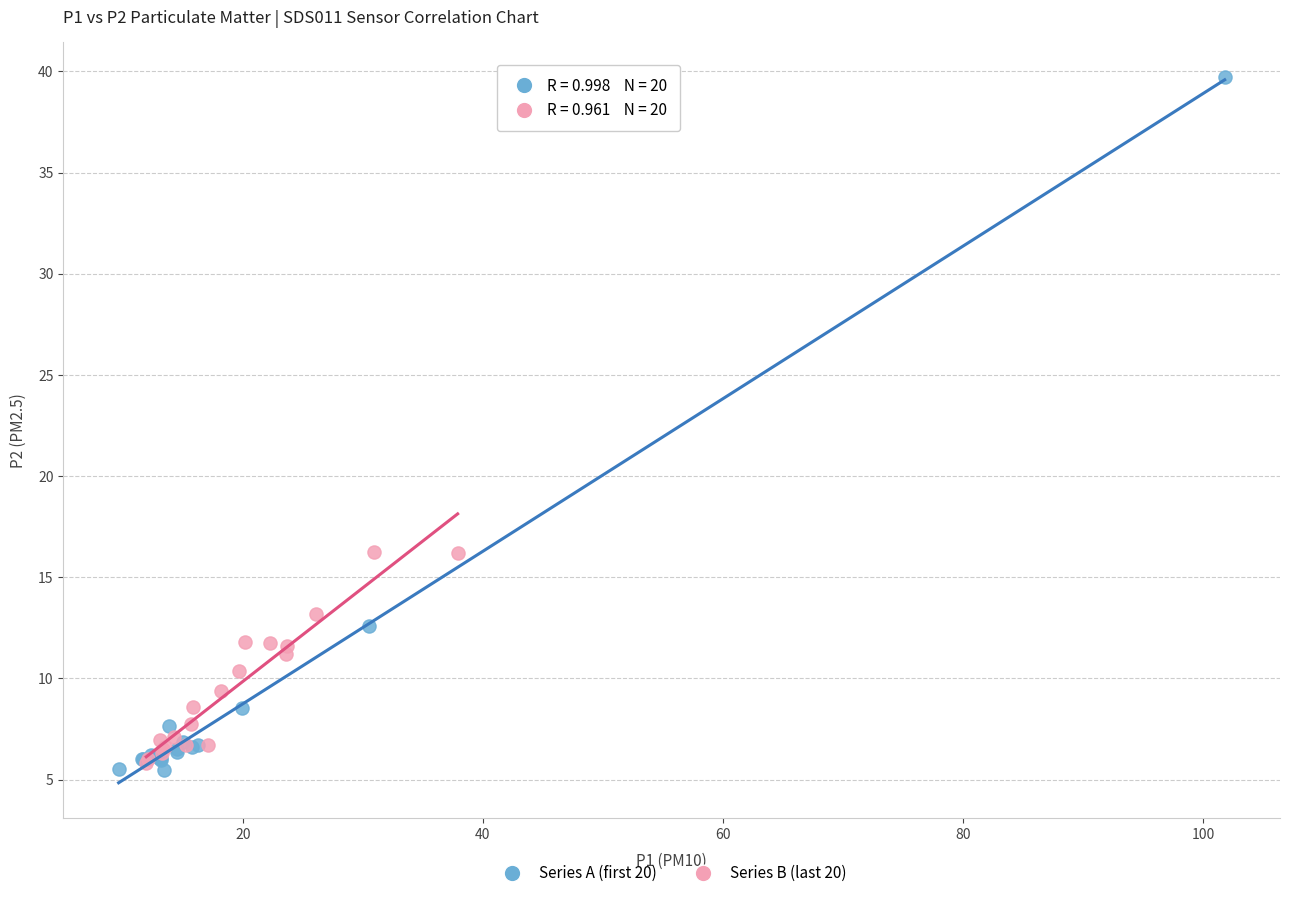

Which series has the largest Y range (max minus min)?

Series A (first 20)